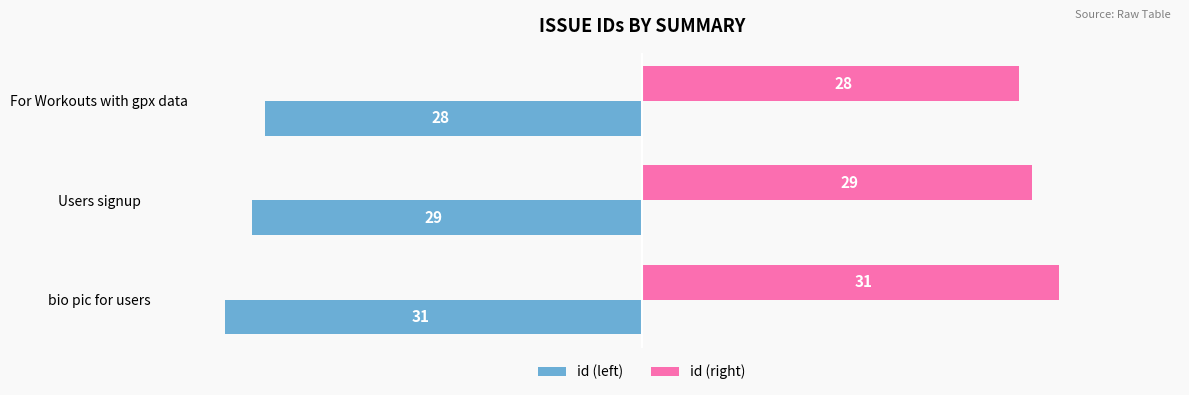

The id (left) series shows -31 at bio pic for users. True or false?

True